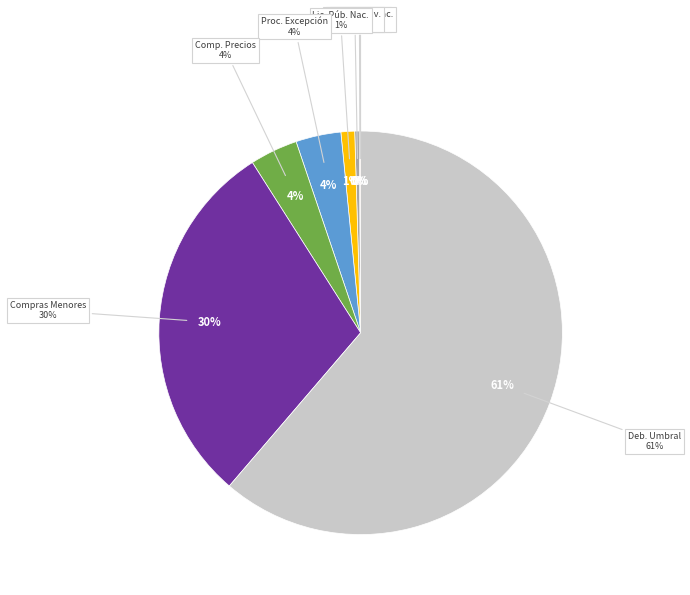

Is the sum of Compras Menores and Subasta Inversa greater than half?

No